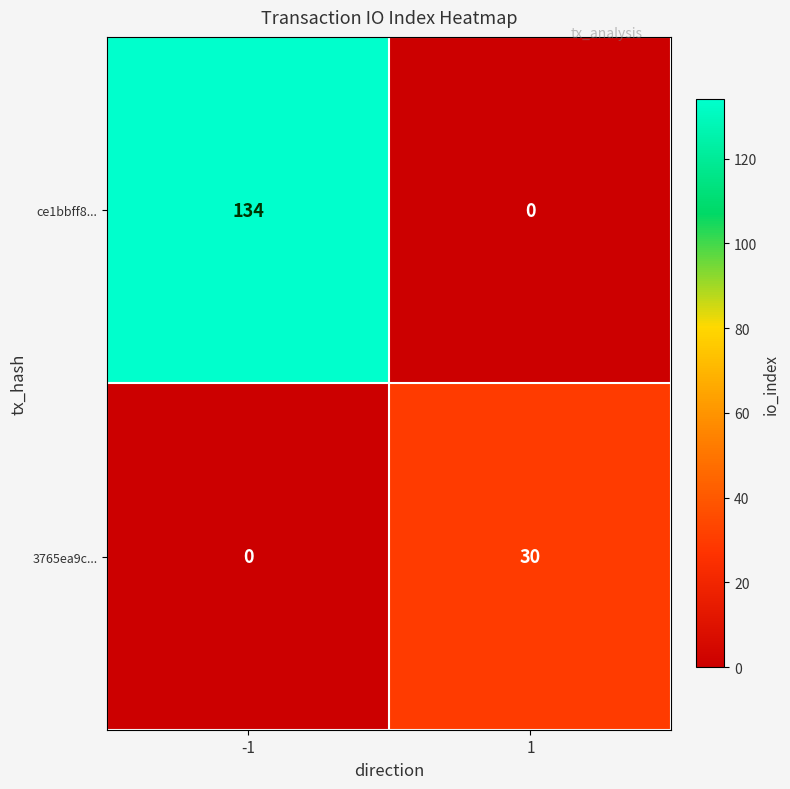

What value does the ce1bbff8... series have at -1, to the nearest 10?

130